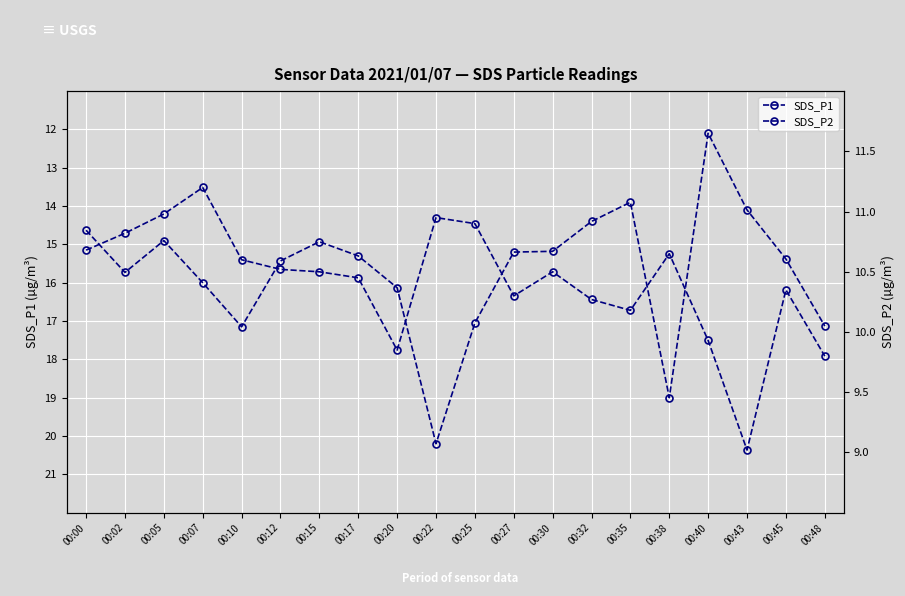

True or false: SDS_P1 and SDS_P2 cross at least once.

False